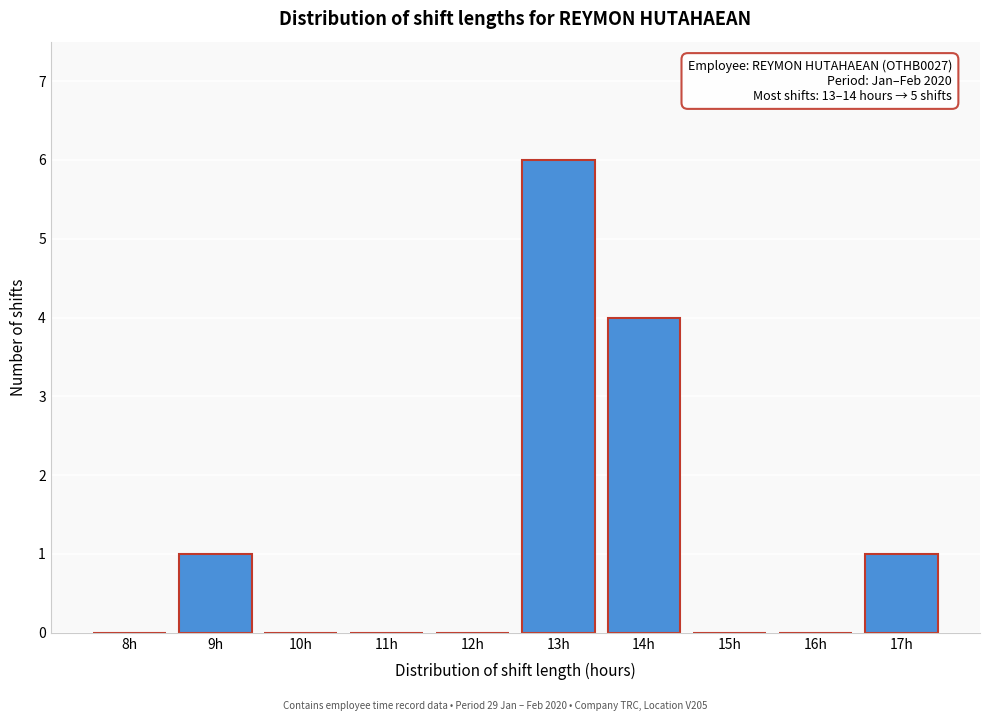

Reading right to left, list all the values displayed in this chart.

17h=1	16h=0	15h=0	14h=4	13h=6	12h=0	11h=0	10h=0	9h=1	8h=0